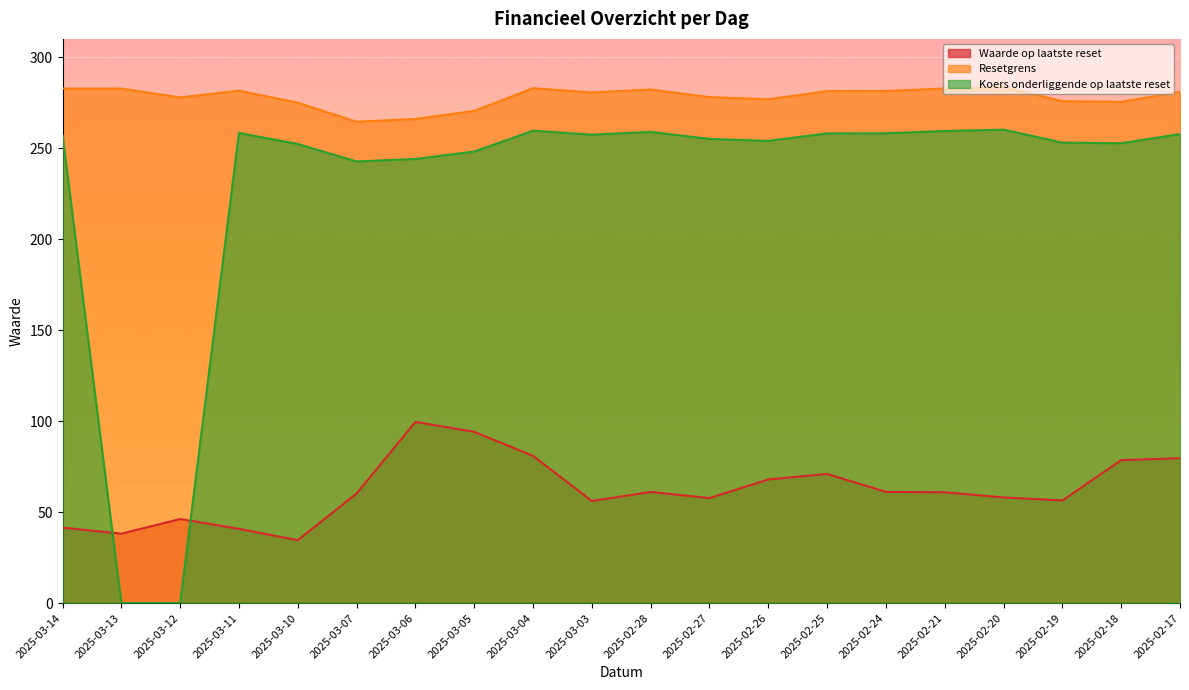

What is the sum of the Resetgrens values at 2025-03-07 and 2025-02-27?

542.5